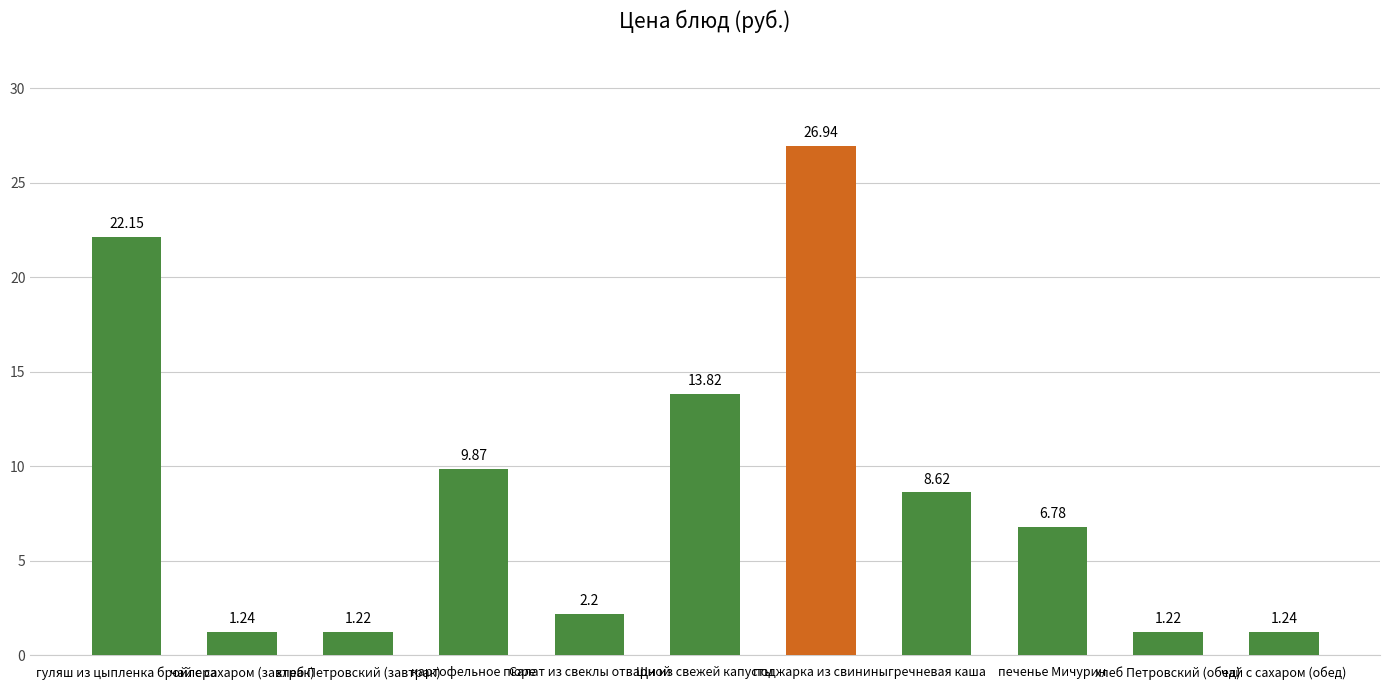

What is the label of the 11th bar from the left?

чай с сахаром (обед)